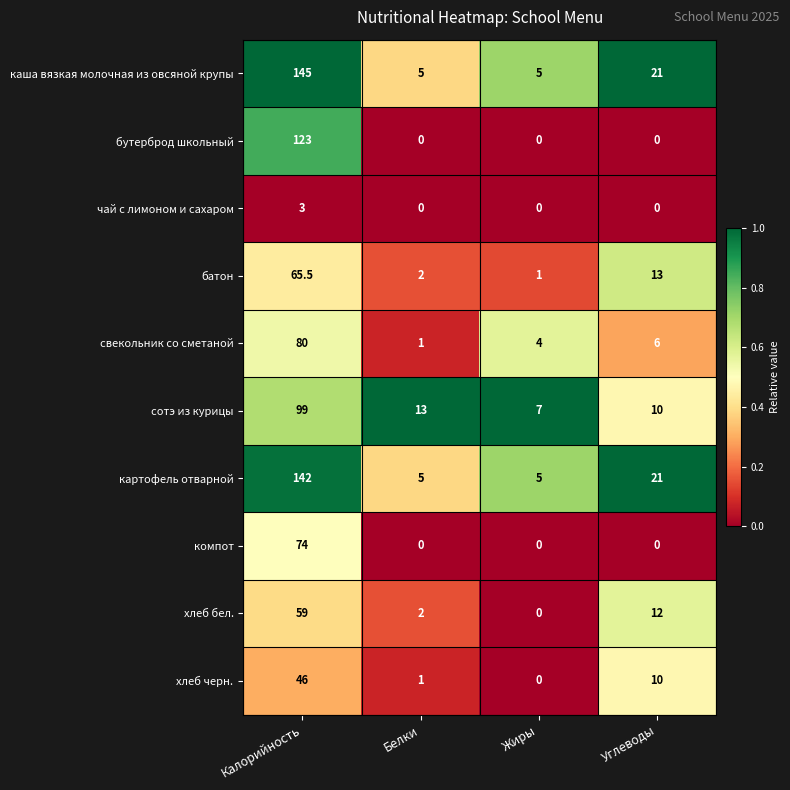

The картофель отварной series shows 7.4 at Жиры. True or false?

False